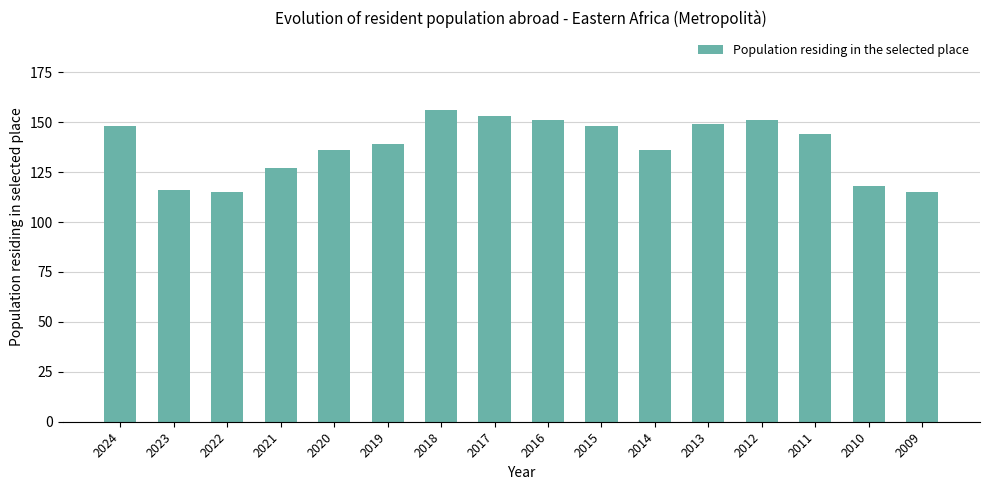

What is the sum of all values?

2202